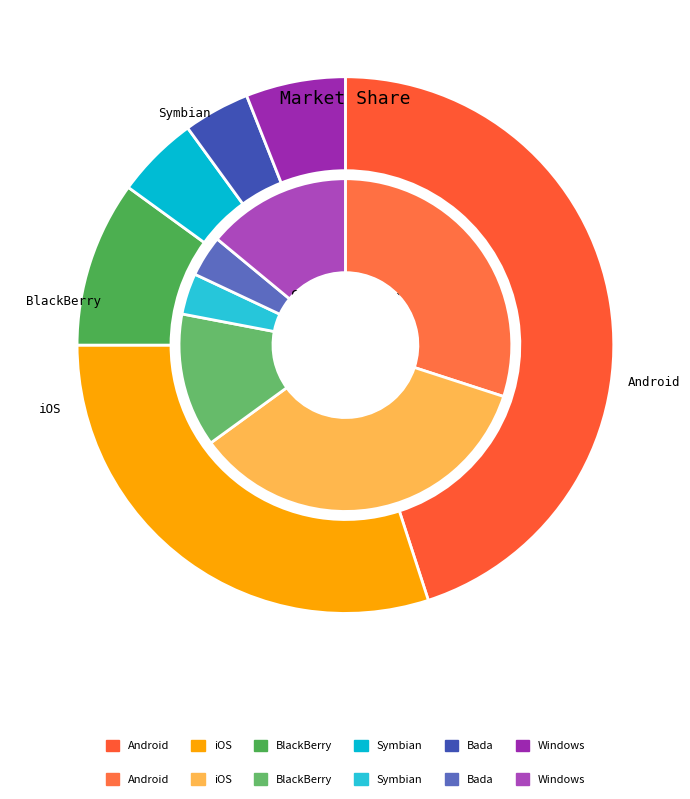

Which series changed the most between 4 and 11?

outer